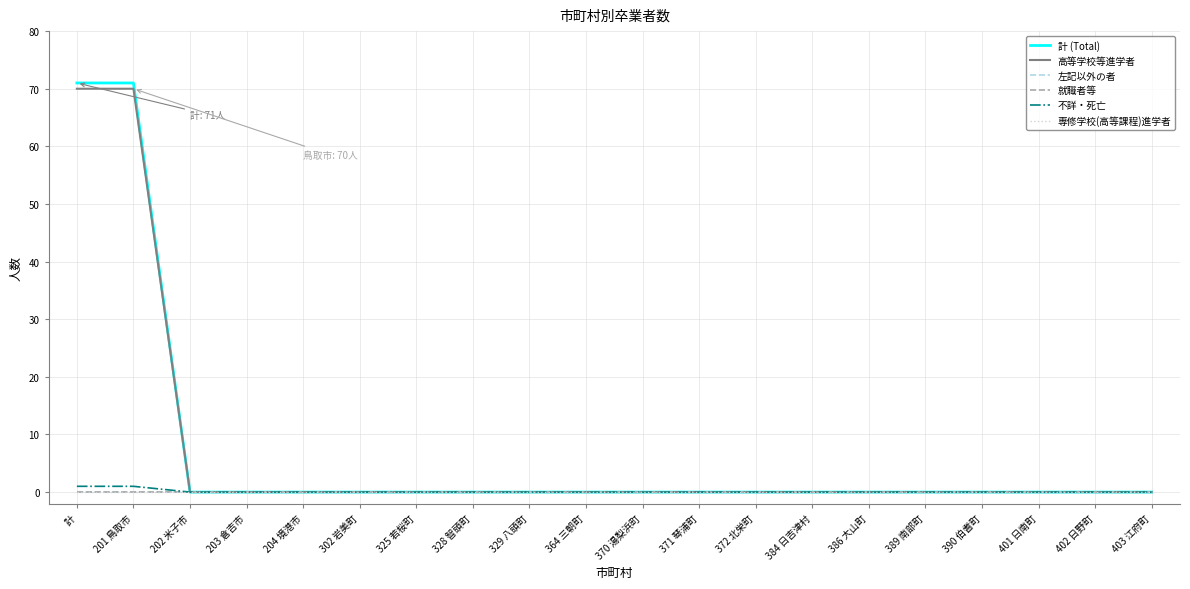

Reading left to right, transcribe all the data shown in this chart.

計 (Total): 計=71	201 鳥取市=71	202 米子市=0	203 倉吉市=0	204 境港市=0	302 岩美町=0	325 若桜町=0	328 智頭町=0	329 八頭町=0	364 三朝町=0	370 湯梨浜町=0	371 琴浦町=0	372 北栄町=0	384 日吉津村=0	386 大山町=0	389 南部町=0	390 伯耆町=0	401 日南町=0	402 日野町=0	403 江府町=0
高等学校等進学者: 計=70	201 鳥取市=70	202 米子市=0	203 倉吉市=0	204 境港市=0	302 岩美町=0	325 若桜町=0	328 智頭町=0	329 八頭町=0	364 三朝町=0	370 湯梨浜町=0	371 琴浦町=0	372 北栄町=0	384 日吉津村=0	386 大山町=0	389 南部町=0	390 伯耆町=0	401 日南町=0	402 日野町=0	403 江府町=0
左記以外の者: 計=0	201 鳥取市=0	202 米子市=0	203 倉吉市=0	204 境港市=0	302 岩美町=0	325 若桜町=0	328 智頭町=0	329 八頭町=0	364 三朝町=0	370 湯梨浜町=0	371 琴浦町=0	372 北栄町=0	384 日吉津村=0	386 大山町=0	389 南部町=0	390 伯耆町=0	401 日南町=0	402 日野町=0	403 江府町=0
就職者等: 計=0	201 鳥取市=0	202 米子市=0	203 倉吉市=0	204 境港市=0	302 岩美町=0	325 若桜町=0	328 智頭町=0	329 八頭町=0	364 三朝町=0	370 湯梨浜町=0	371 琴浦町=0	372 北栄町=0	384 日吉津村=0	386 大山町=0	389 南部町=0	390 伯耆町=0	401 日南町=0	402 日野町=0	403 江府町=0
不詳・死亡: 計=1	201 鳥取市=1	202 米子市=0	203 倉吉市=0	204 境港市=0	302 岩美町=0	325 若桜町=0	328 智頭町=0	329 八頭町=0	364 三朝町=0	370 湯梨浜町=0	371 琴浦町=0	372 北栄町=0	384 日吉津村=0	386 大山町=0	389 南部町=0	390 伯耆町=0	401 日南町=0	402 日野町=0	403 江府町=0
専修学校(高等課程)進学者: 計=0	201 鳥取市=0	202 米子市=0	203 倉吉市=0	204 境港市=0	302 岩美町=0	325 若桜町=0	328 智頭町=0	329 八頭町=0	364 三朝町=0	370 湯梨浜町=0	371 琴浦町=0	372 北栄町=0	384 日吉津村=0	386 大山町=0	389 南部町=0	390 伯耆町=0	401 日南町=0	402 日野町=0	403 江府町=0